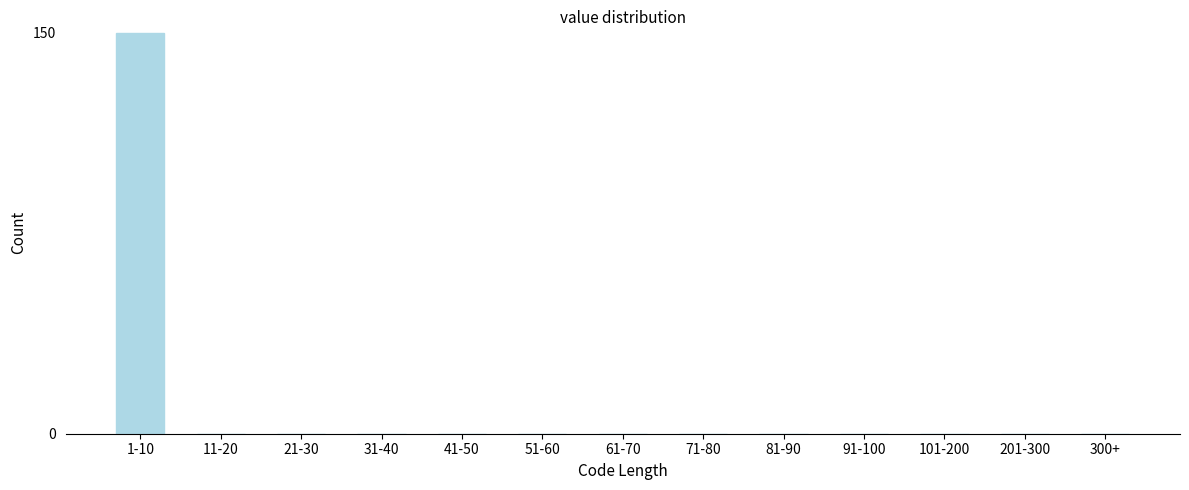

Reading left to right, list all the values displayed in this chart.

1-10=150	11-20=0	21-30=0	31-40=0	41-50=0	51-60=0	61-70=0	71-80=0	81-90=0	91-100=0	101-200=0	201-300=0	300+=0